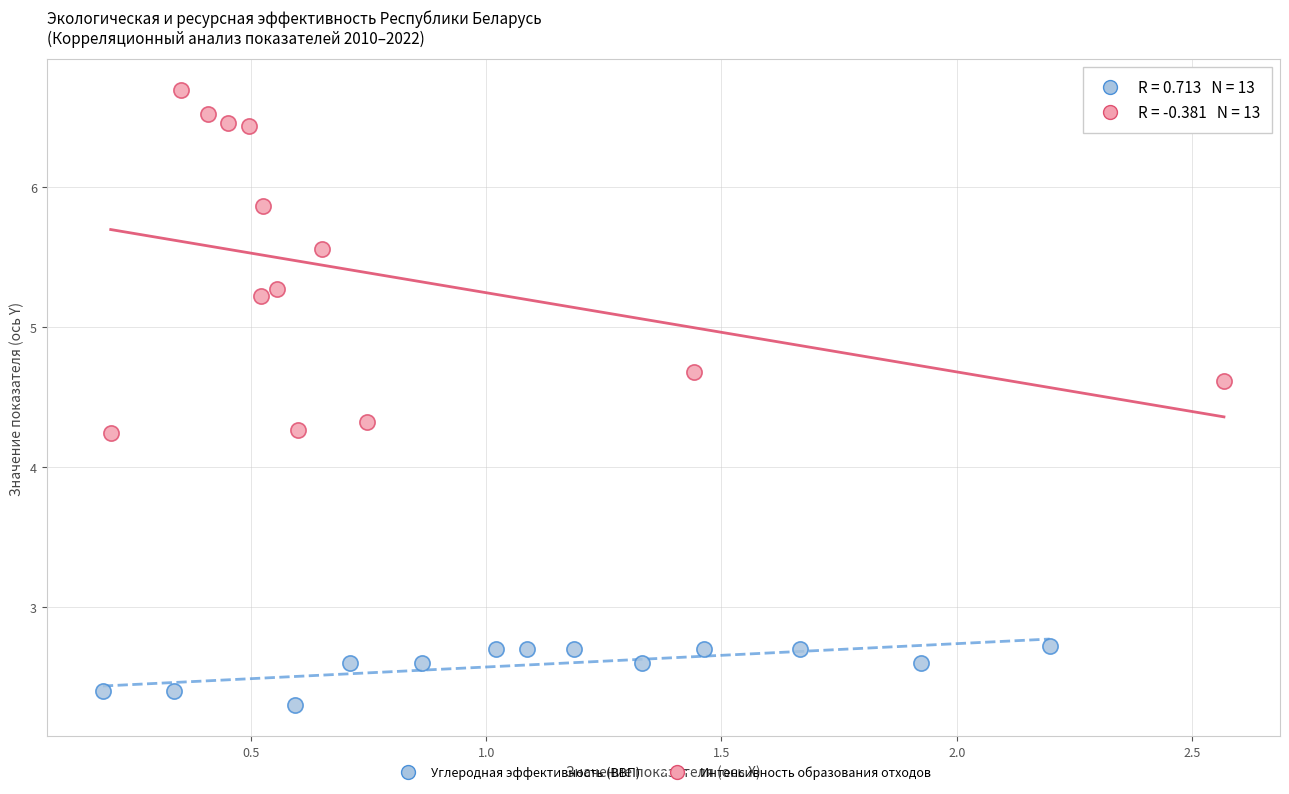

What are all the series names shown in the legend?

Углеродная эффективность (ВВП), Интенсивность образования отходов